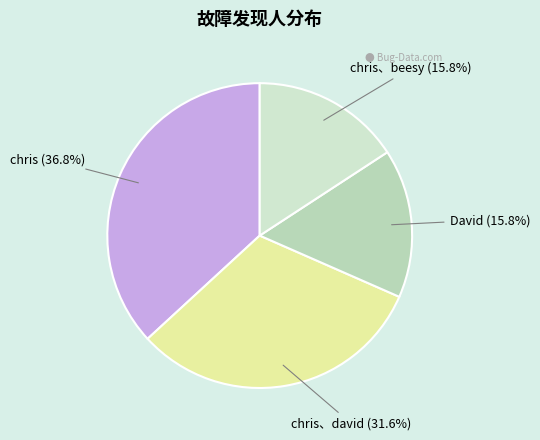

Is there a majority slice in this chart?

No